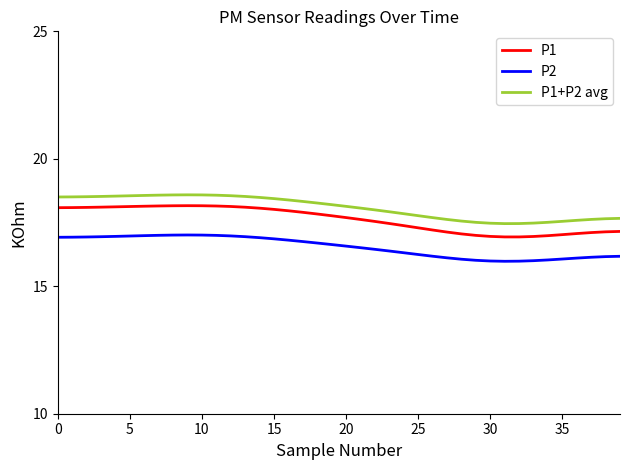

True or false: P1 and P1+P2 avg intersect in this chart.

False